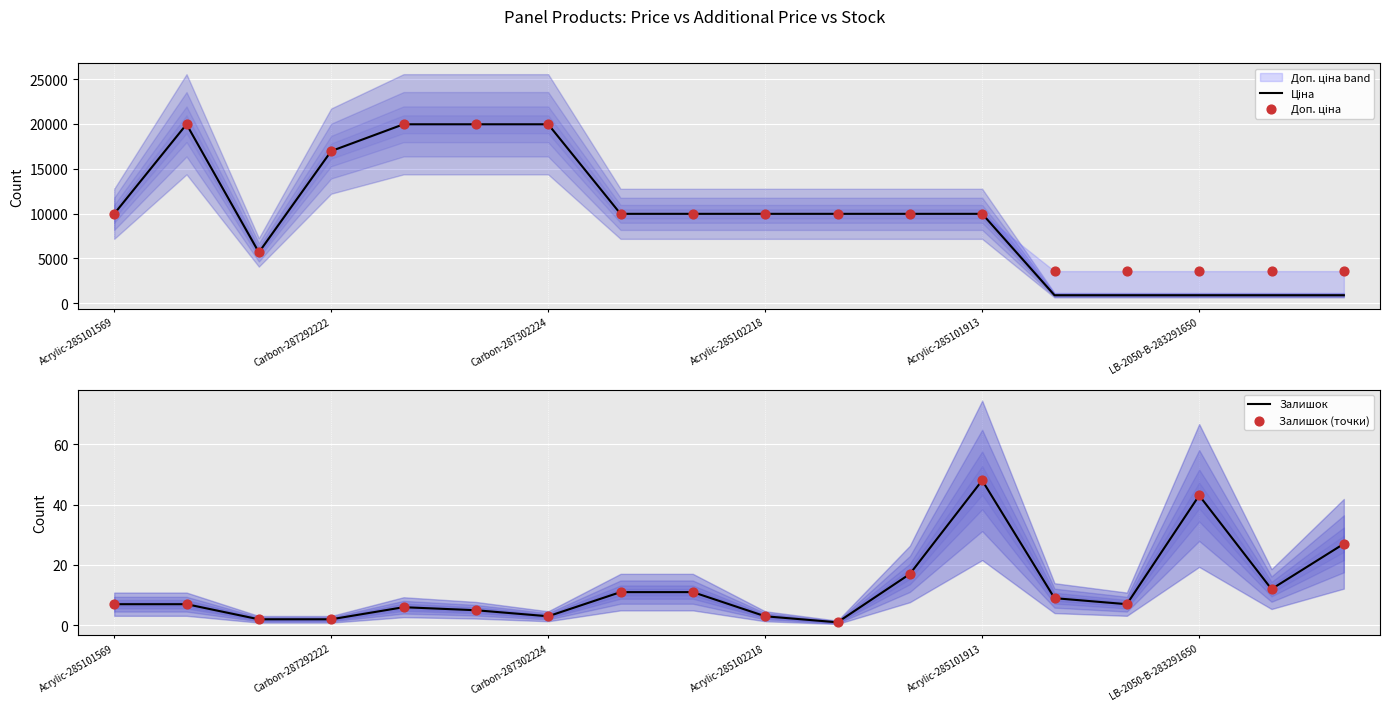

Which series has the largest Y range (max minus min)?

Ціна